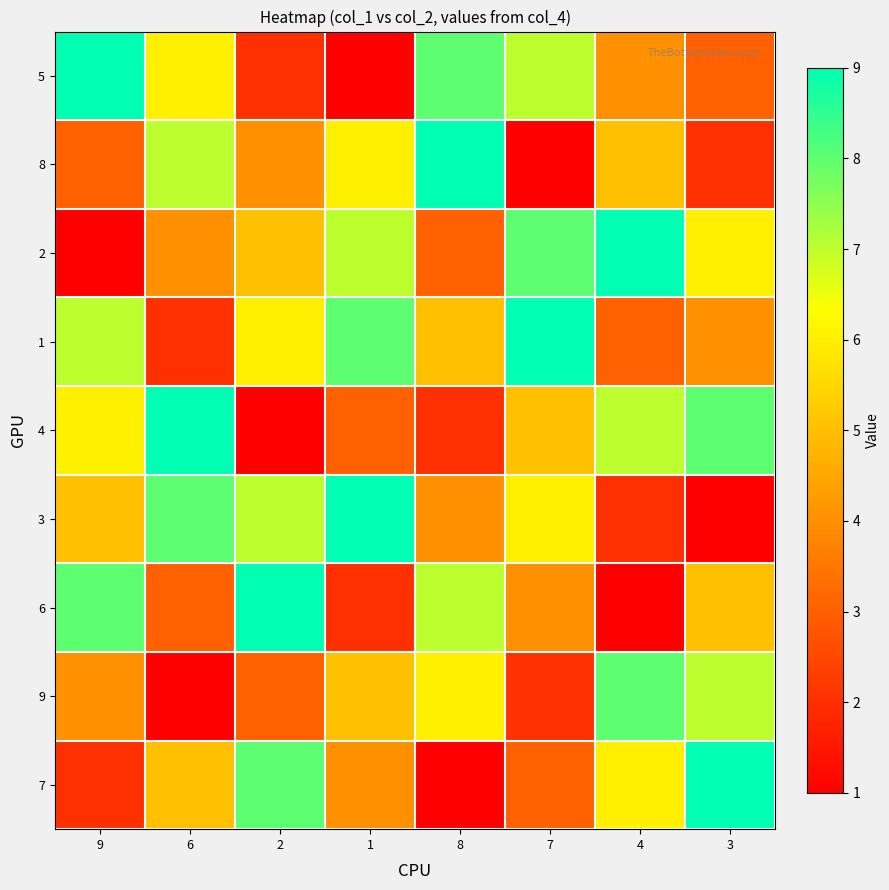

How many data points does each series have?

8